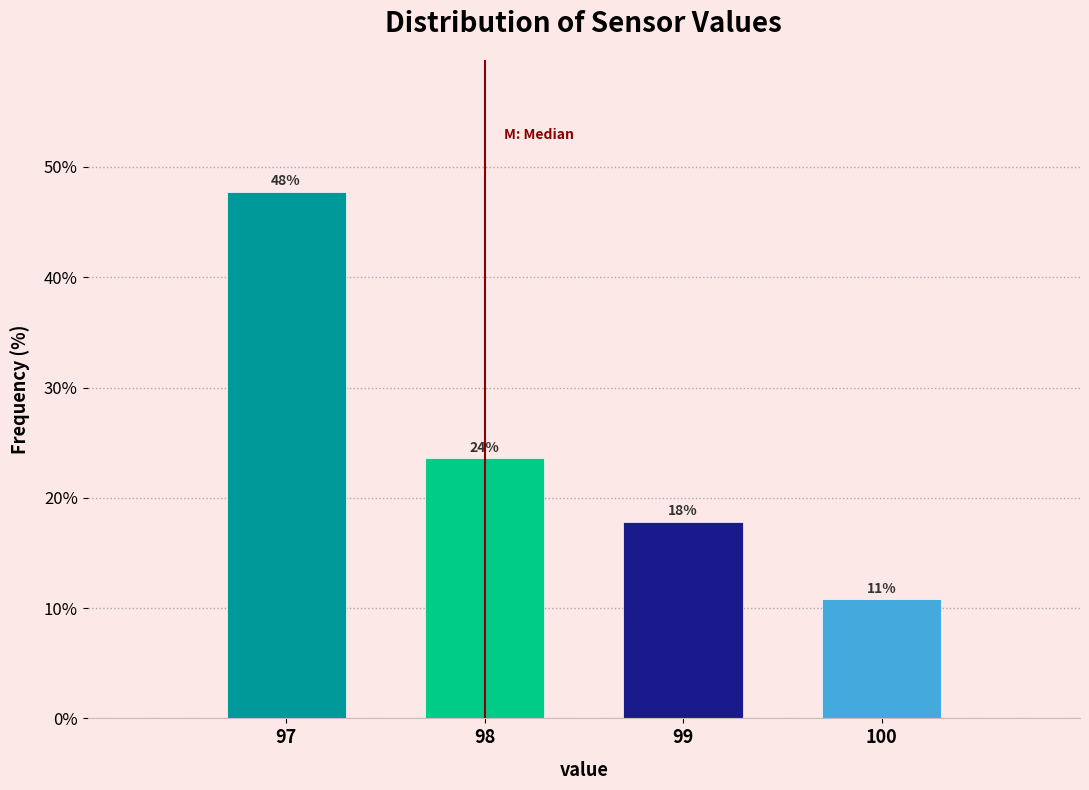

Are the bars horizontal?

No